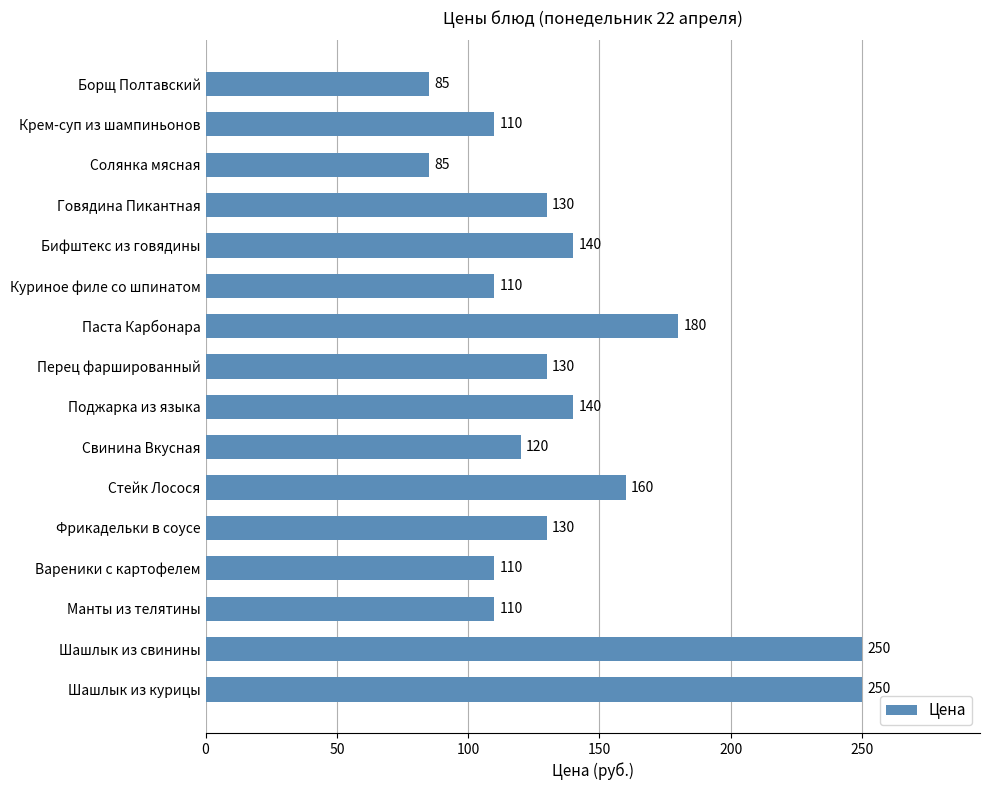

What is the average value?

140